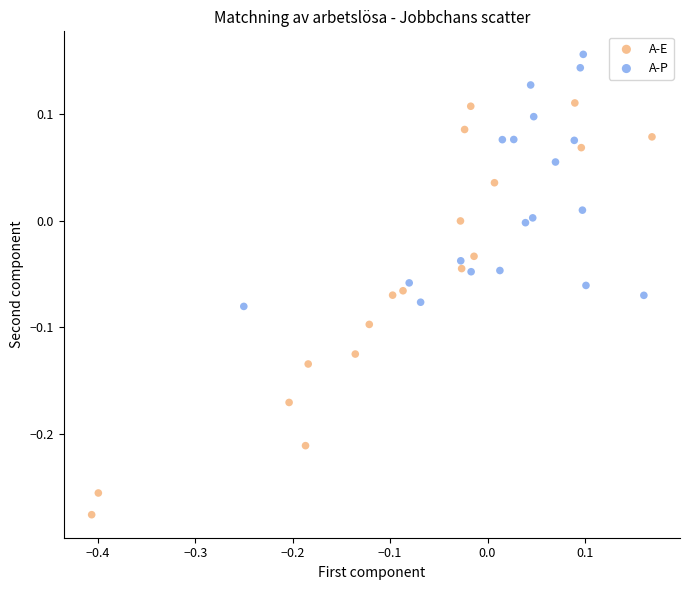

Which series reaches the maximum Y coordinate?

A-P